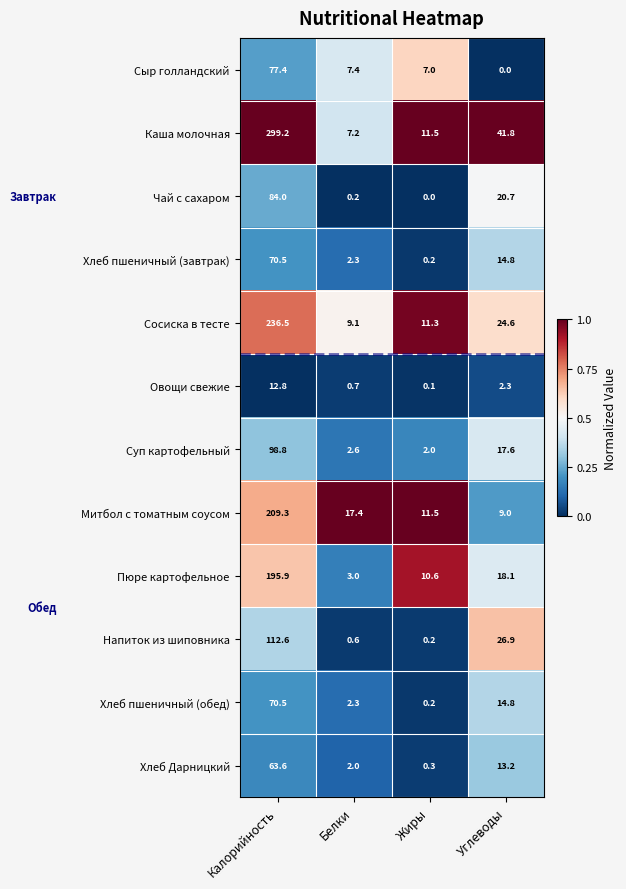

Rank the categories by Хлеб Дарницкий value from highest to lowest.

Калорийность, Углеводы, Белки, Жиры